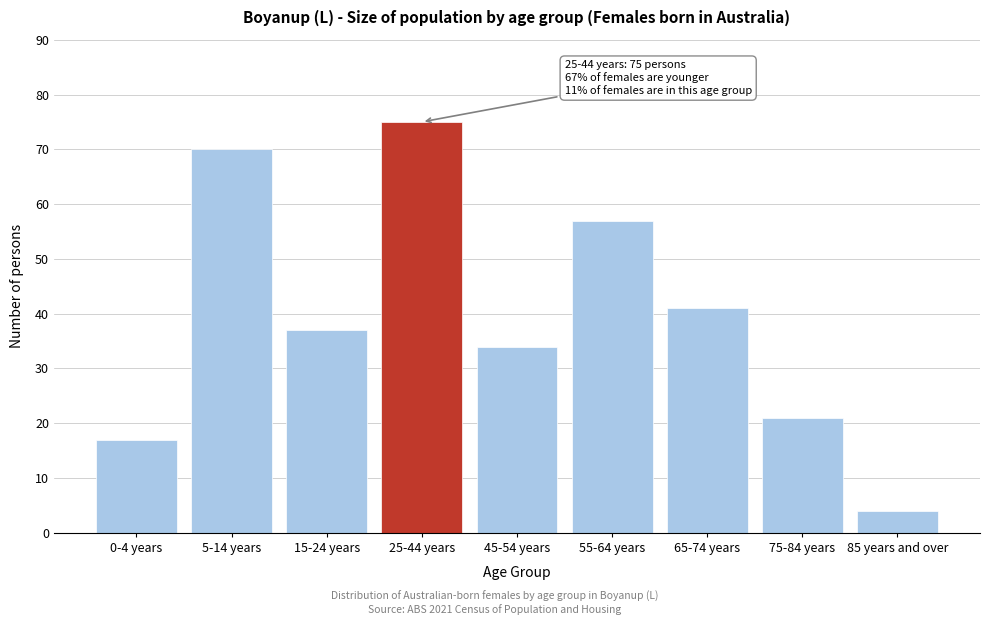

Reading left to right, what are all the values shown in this chart?

17	70	37	75	34	57	41	21	4